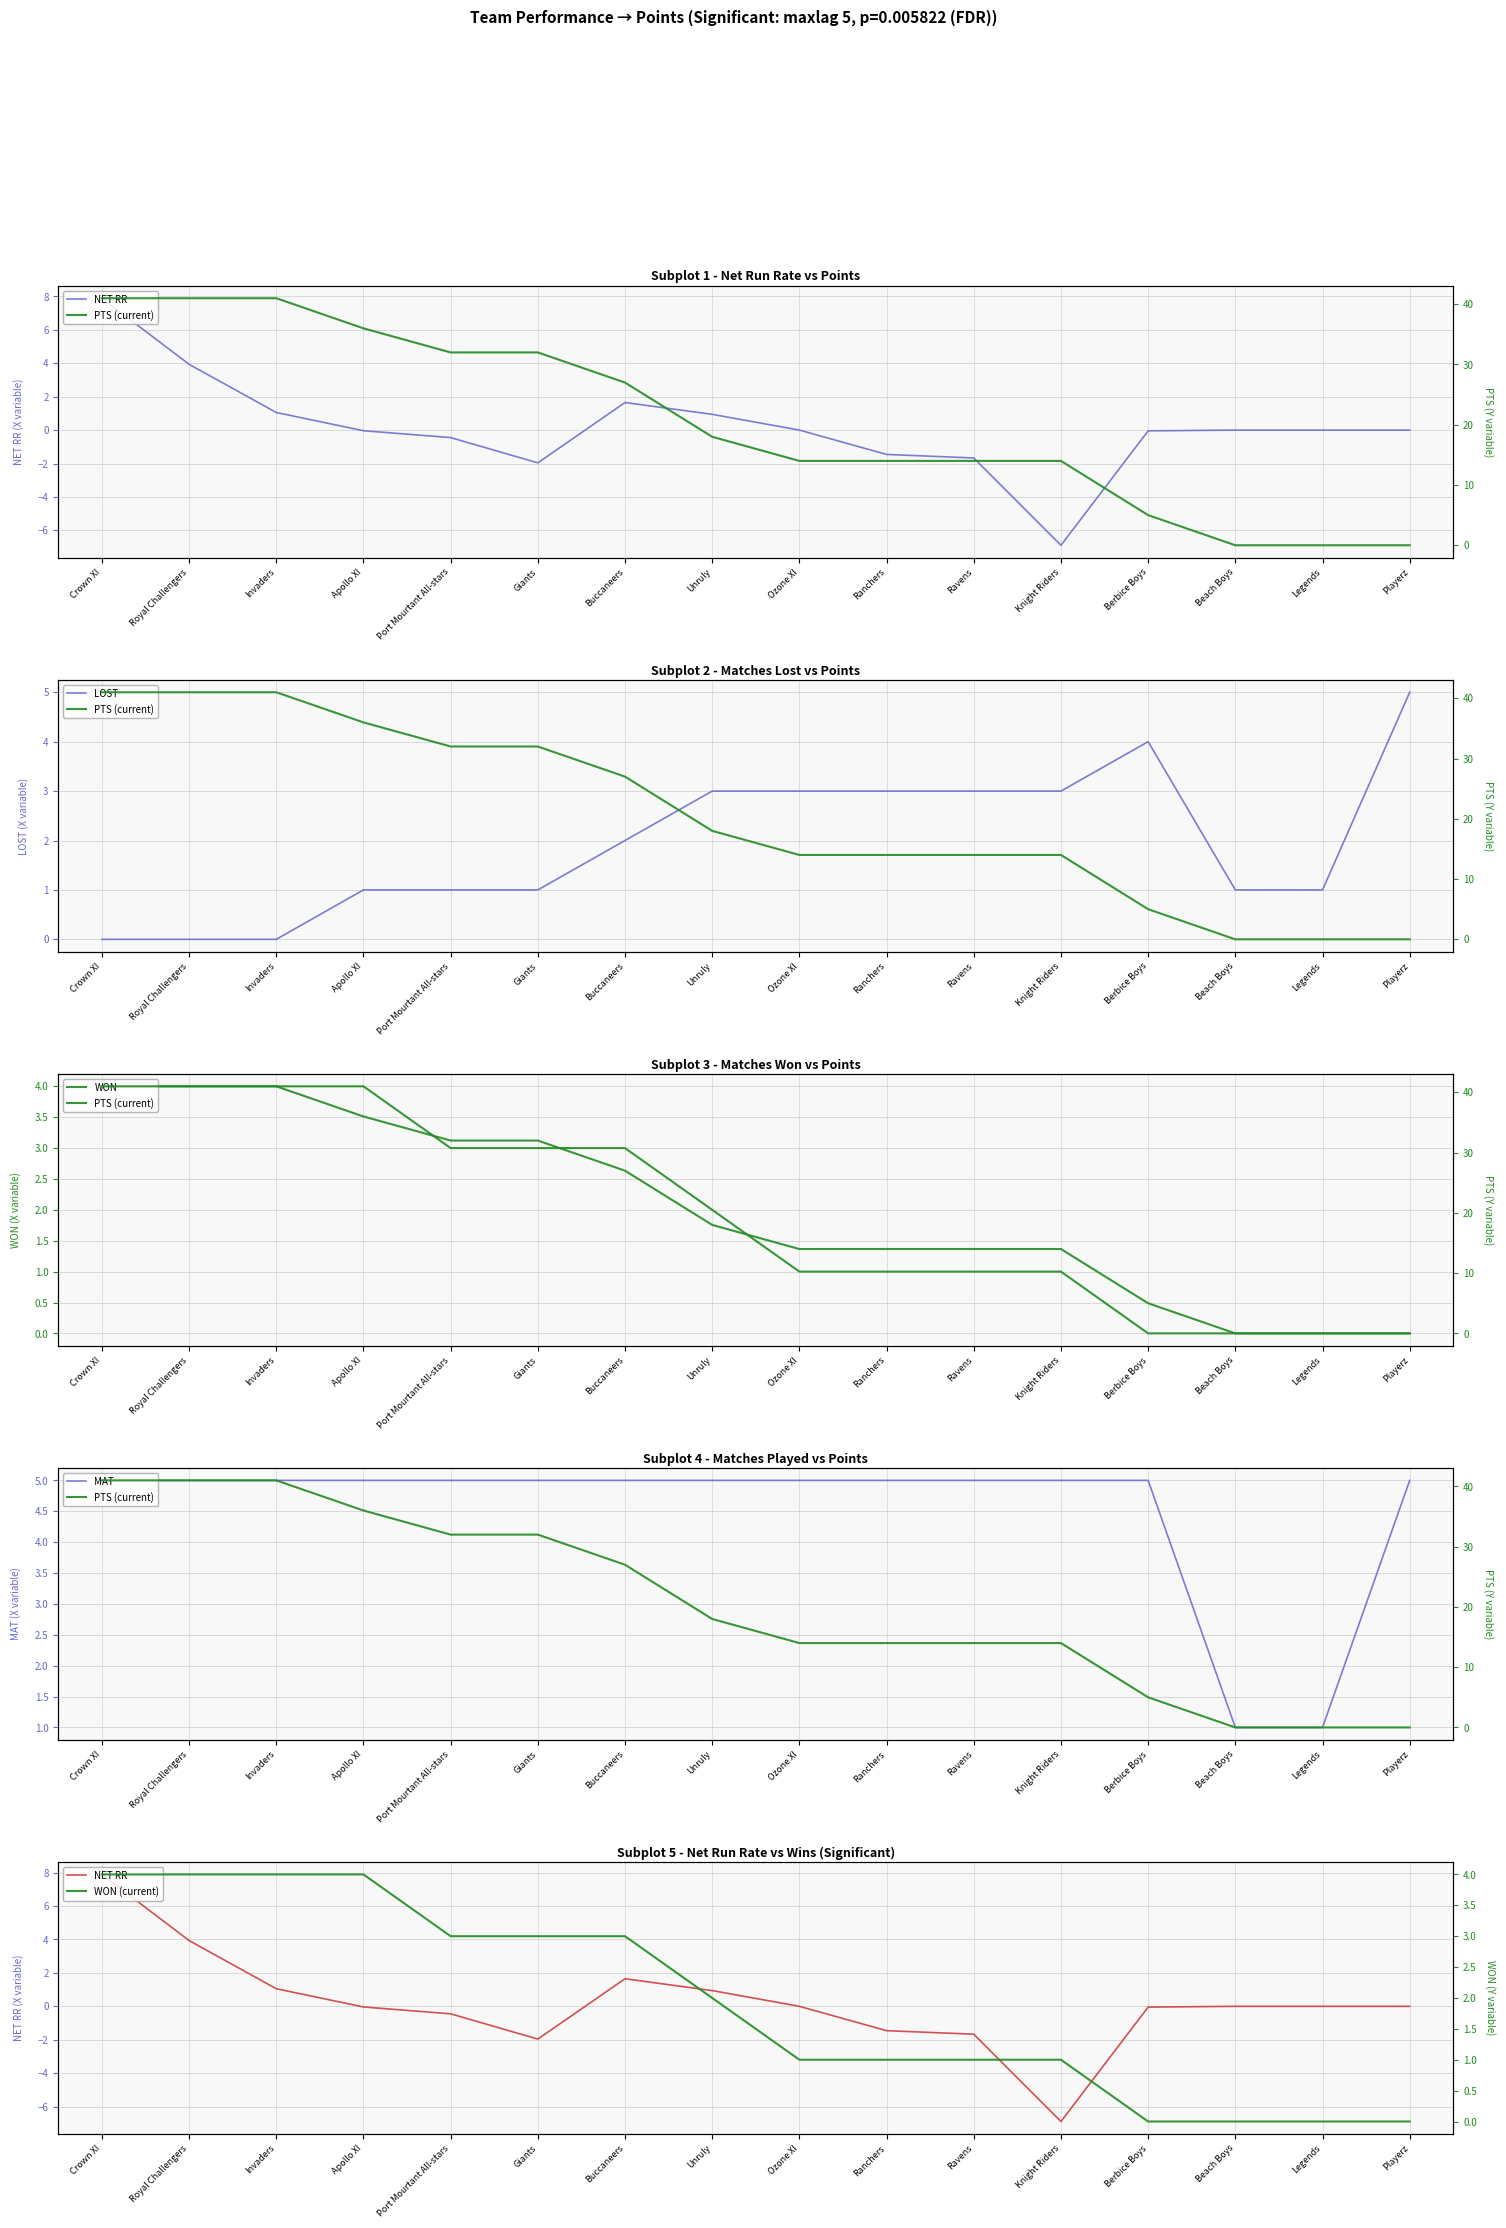

Reading left to right, transcribe all the data shown in this chart.

NET RR: Crown XI=7.9	Royal Challengers=3.9	Invaders=1.1	Apollo XI=-0.0	Port Mourtant All-stars=-0.4	Giants=-2.0	Buccaneers=1.6	Unruly=0.9	Ozone XI=0.0	Ranchers=-1.5	Ravens=-1.7	Knight Riders=-6.9	Berbice Boys=-0.0	Beach Boys=0.0	Legends=0.0	Playerz=0.0
PTS (current): Crown XI=41.0	Royal Challengers=41.0	Invaders=41.0	Apollo XI=36.0	Port Mourtant All-stars=32.0	Giants=32.0	Buccaneers=27.0	Unruly=18.0	Ozone XI=14.0	Ranchers=14.0	Ravens=14.0	Knight Riders=14.0	Berbice Boys=5.0	Beach Boys=0.0	Legends=0.0	Playerz=0.0
LOST: Crown XI=0.0	Royal Challengers=0.0	Invaders=0.0	Apollo XI=1.0	Port Mourtant All-stars=1.0	Giants=1.0	Buccaneers=2.0	Unruly=3.0	Ozone XI=3.0	Ranchers=3.0	Ravens=3.0	Knight Riders=3.0	Berbice Boys=4.0	Beach Boys=1.0	Legends=1.0	Playerz=5.0
WON: Crown XI=4.0	Royal Challengers=4.0	Invaders=4.0	Apollo XI=4.0	Port Mourtant All-stars=3.0	Giants=3.0	Buccaneers=3.0	Unruly=2.0	Ozone XI=1.0	Ranchers=1.0	Ravens=1.0	Knight Riders=1.0	Berbice Boys=0.0	Beach Boys=0.0	Legends=0.0	Playerz=0.0
MAT: Crown XI=5.0	Royal Challengers=5.0	Invaders=5.0	Apollo XI=5.0	Port Mourtant All-stars=5.0	Giants=5.0	Buccaneers=5.0	Unruly=5.0	Ozone XI=5.0	Ranchers=5.0	Ravens=5.0	Knight Riders=5.0	Berbice Boys=5.0	Beach Boys=1.0	Legends=1.0	Playerz=5.0
WON (current): Crown XI=4.0	Royal Challengers=4.0	Invaders=4.0	Apollo XI=4.0	Port Mourtant All-stars=3.0	Giants=3.0	Buccaneers=3.0	Unruly=2.0	Ozone XI=1.0	Ranchers=1.0	Ravens=1.0	Knight Riders=1.0	Berbice Boys=0.0	Beach Boys=0.0	Legends=0.0	Playerz=0.0